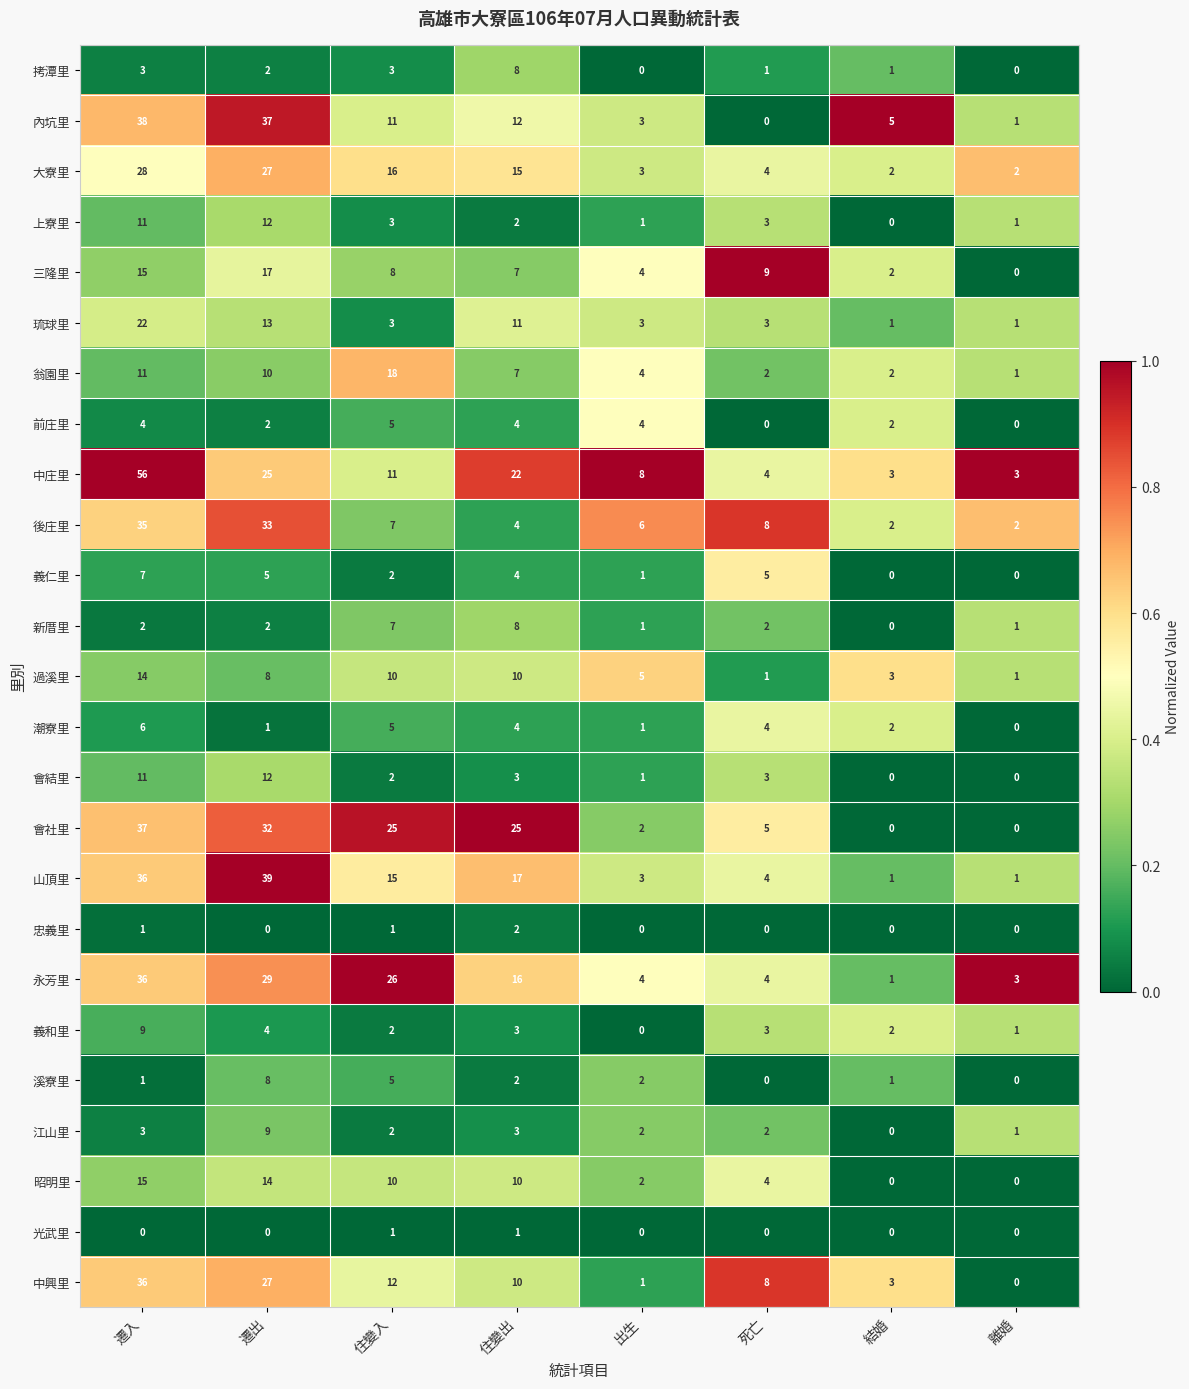

Which category has the highest value across all series?

遷入